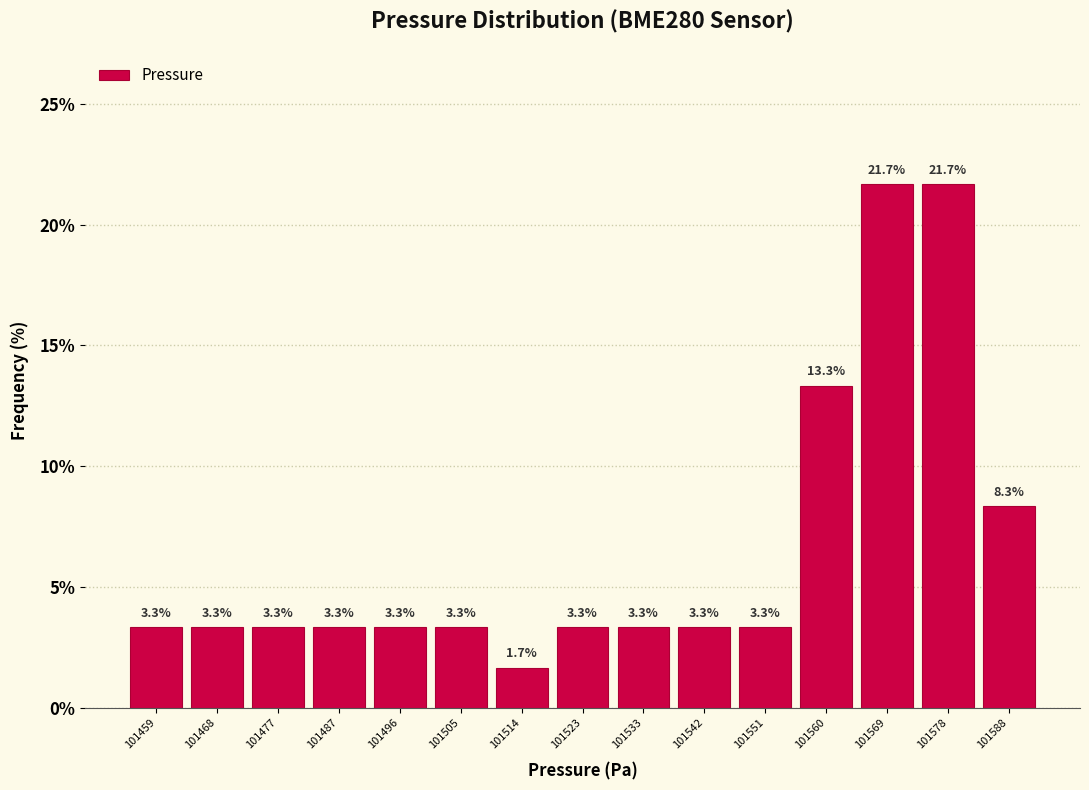

Reading left to right, transcribe this chart: for each bar, give the range it covers on the x-axis and its height. The bar edges are not printed on the chart, so give them approximately, as read against the axis.

101455 to 101464: 3.3
101464 to 101473: 3.3
101473 to 101483: 3.3
101483 to 101492: 3.3
101492 to 101501: 3.3
101501 to 101510: 3.3
101510 to 101519: 1.7
101519 to 101528: 3.3
101528 to 101538: 3.3
101538 to 101547: 3.3
101547 to 101556: 3.3
101556 to 101565: 13.3
101565 to 101574: 21.7
101574 to 101584: 21.7
101584 to 101593: 8.3